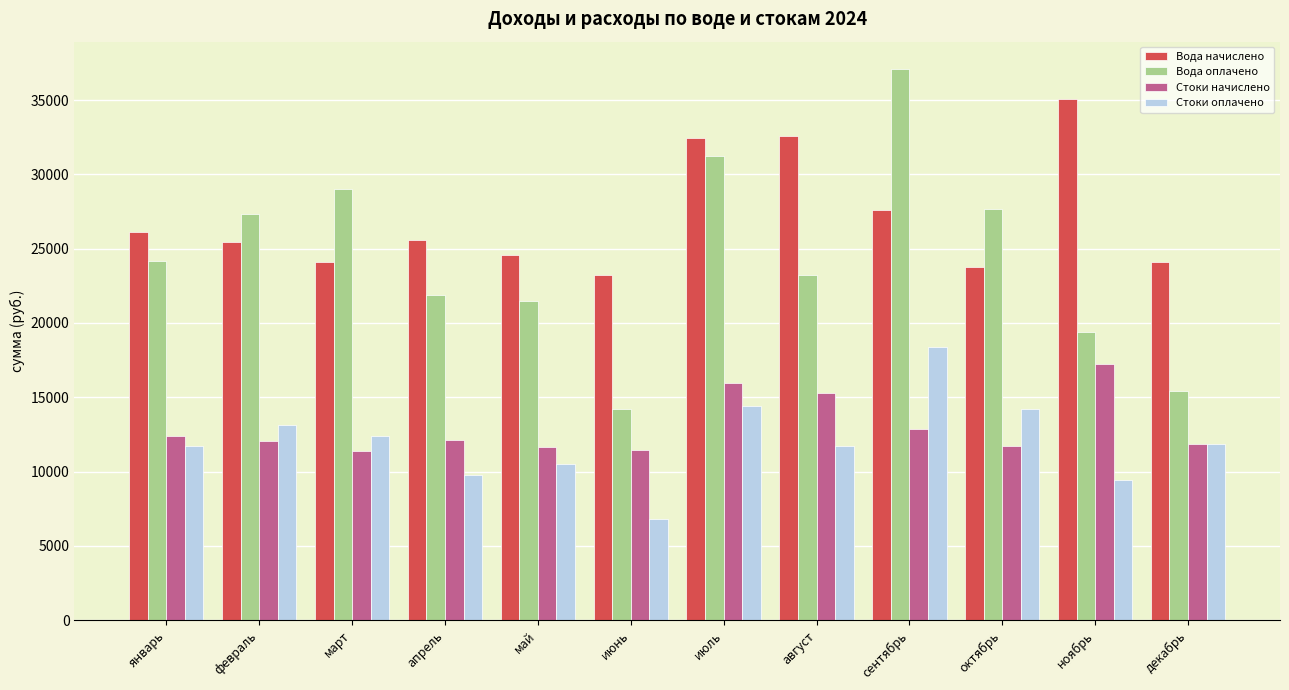

What is the greatest value displayed?

37071.5